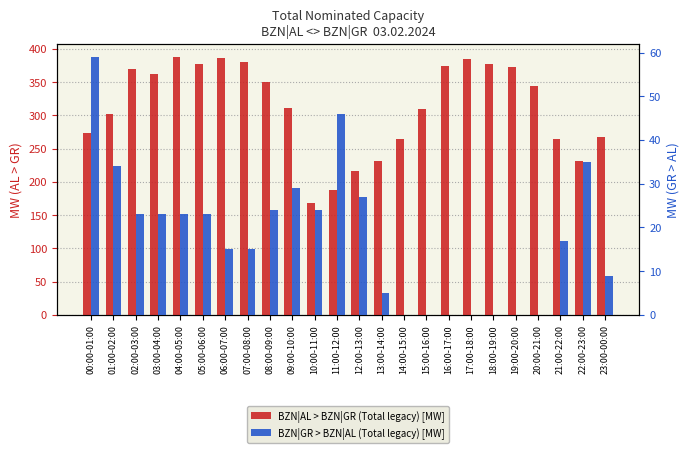

Where is BZN|GR > BZN|AL (Total legacy) [MW] nearest to the value 29?

09:00-10:00